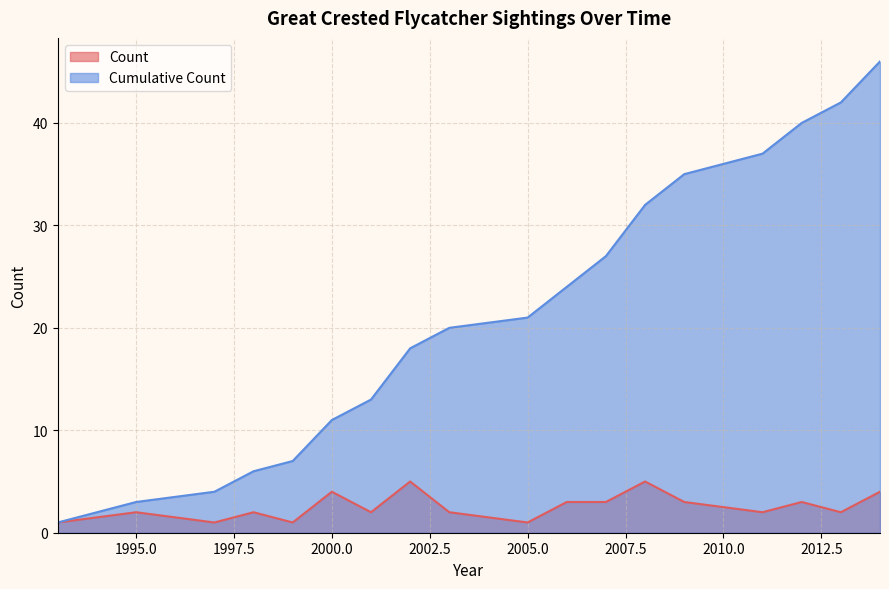

True or false: Cumulative Count and Count cross at least once.

False